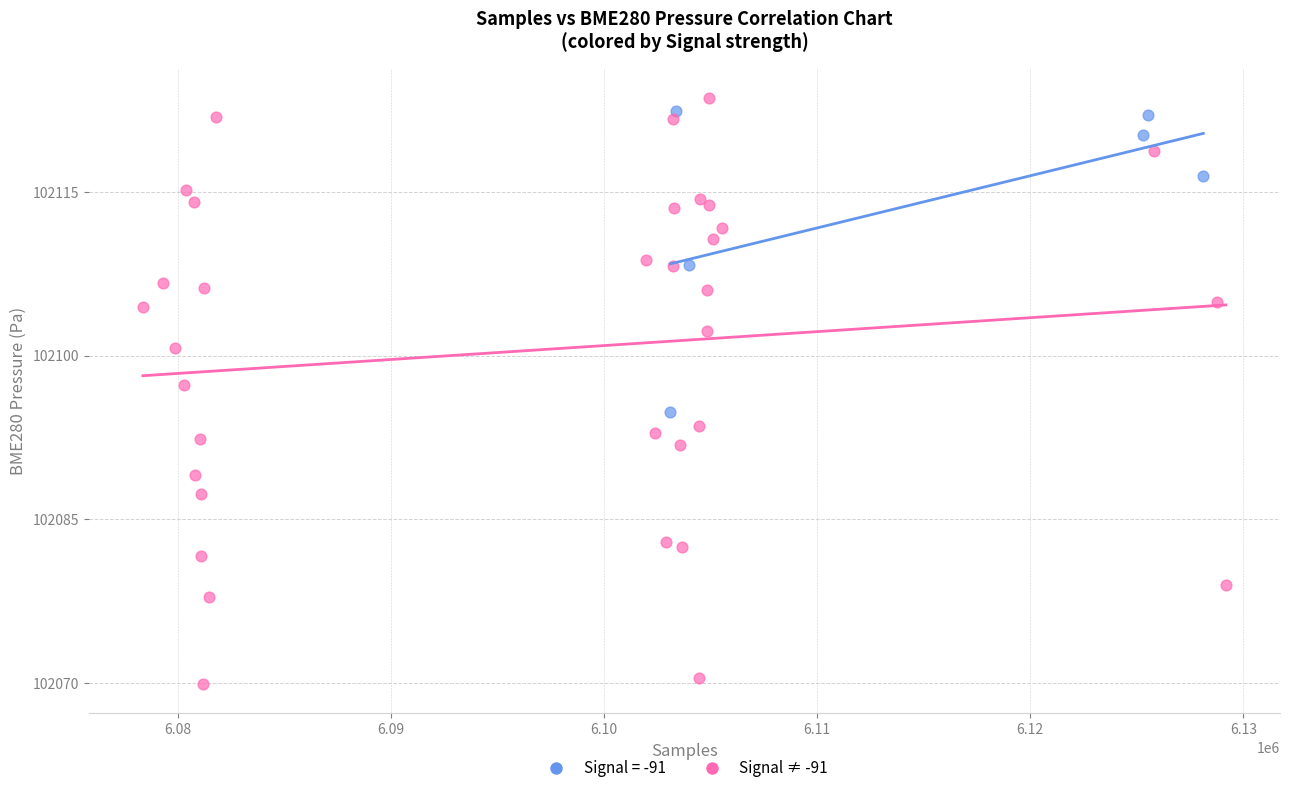

Which series reaches the minimum Y coordinate?

Signal ≠ -91